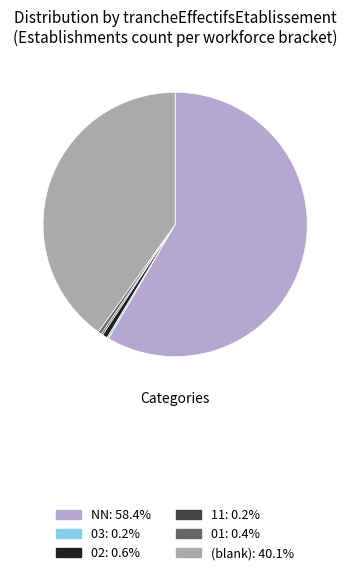

To the nearest percent, what is the average slice percentage?

17%